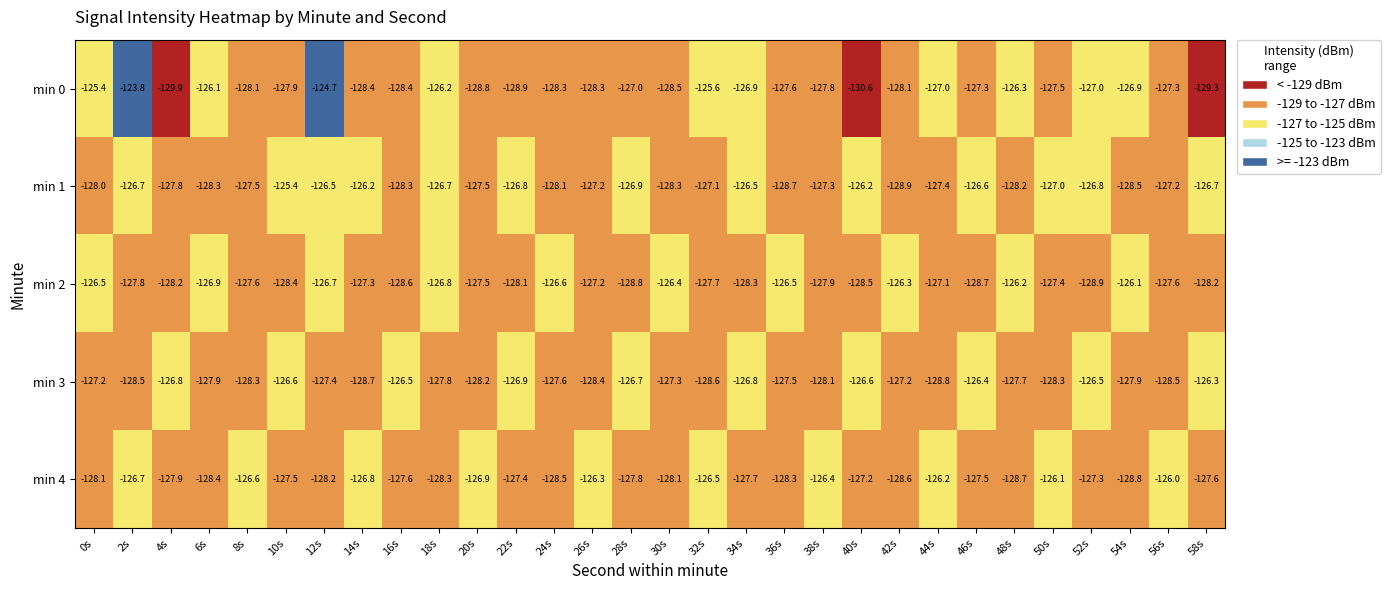

What is the minimum value shown in the chart?

-130.6